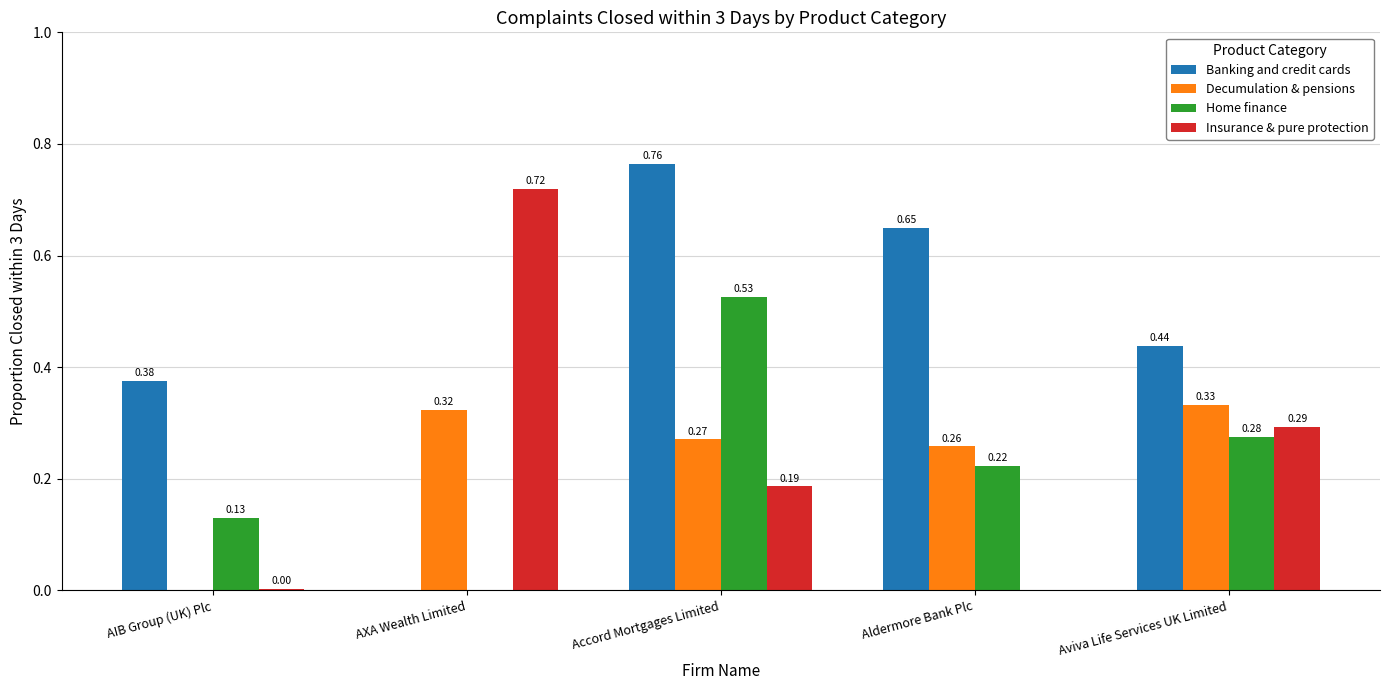

Which category has the highest value across all series?

Accord Mortgages Limited